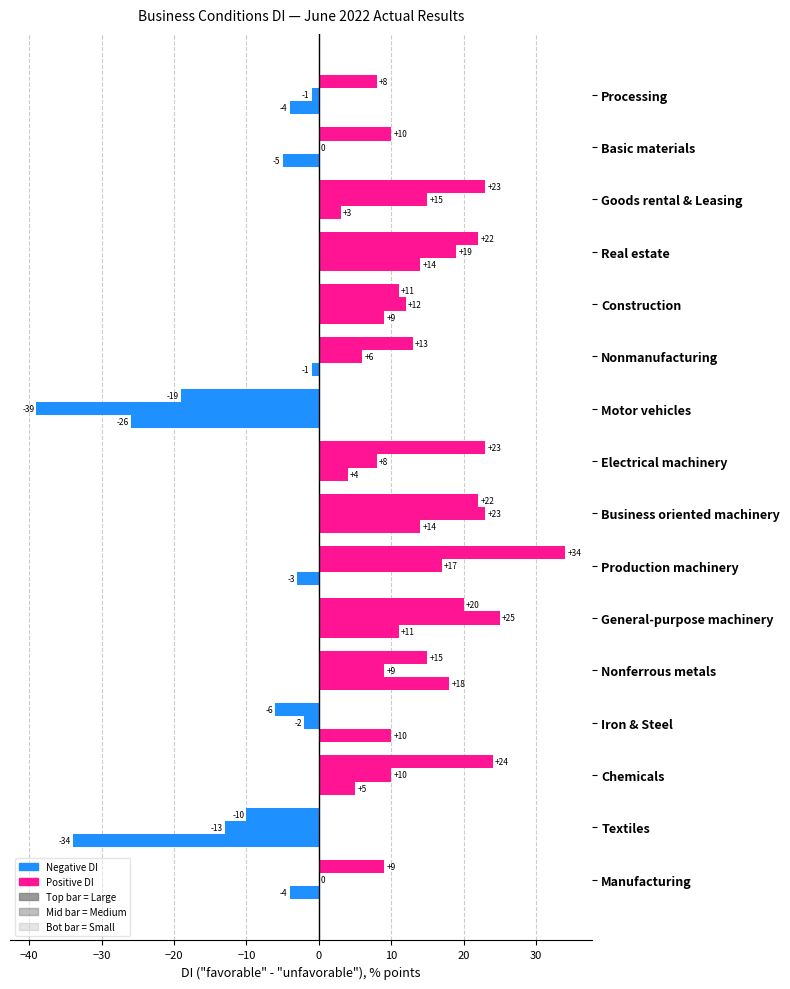

How many categories are shown in the chart?

16